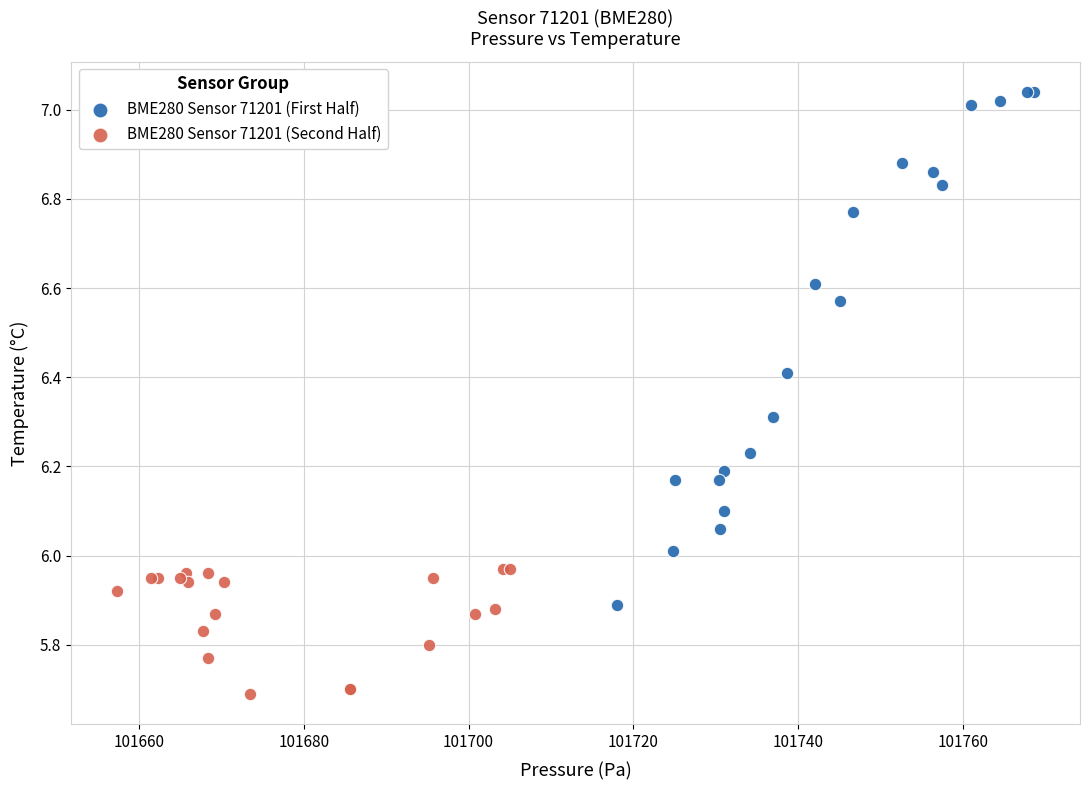

Which series reaches the maximum Y coordinate?

BME280 Sensor 71201 (First Half)